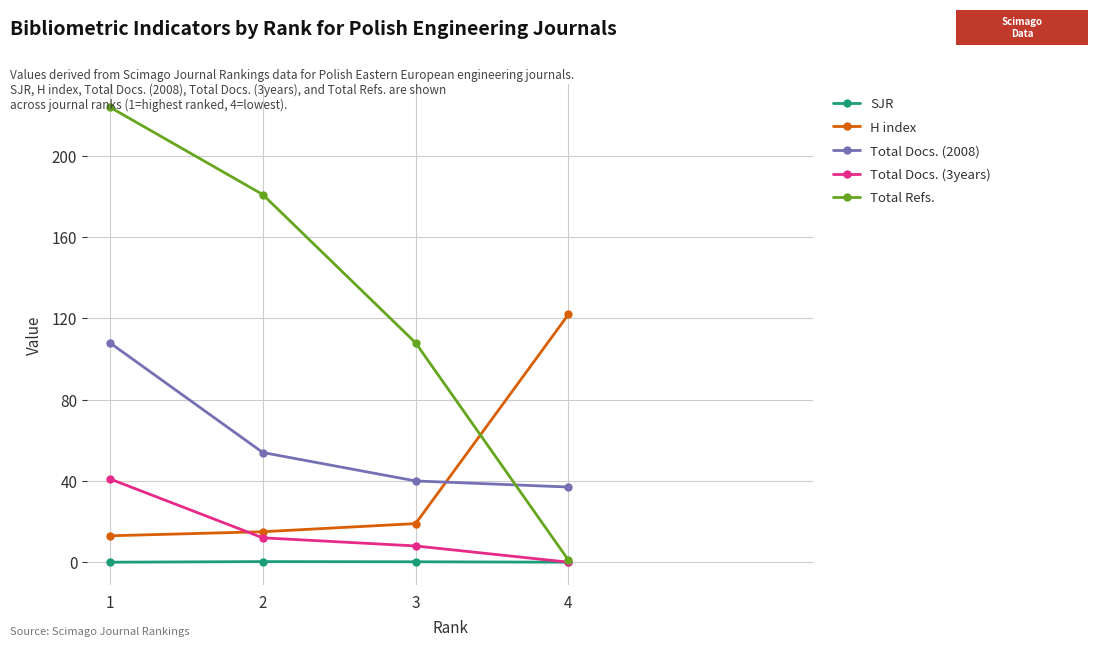

Rank the categories by Total Docs. (2008) value from lowest to highest.

4, 3, 2, 1